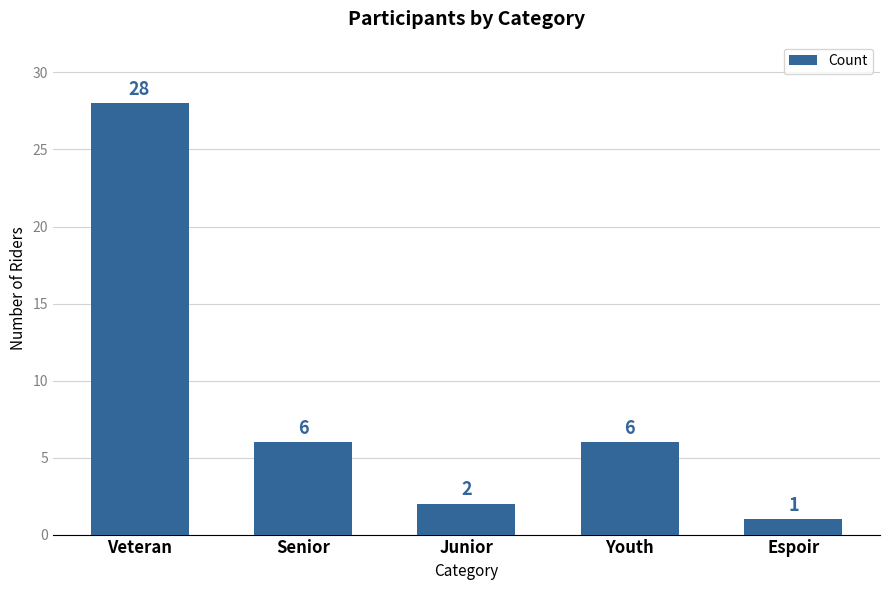

Reading right to left, transcribe all the data shown in this chart.

Espoir=1	Youth=6	Junior=2	Senior=6	Veteran=28